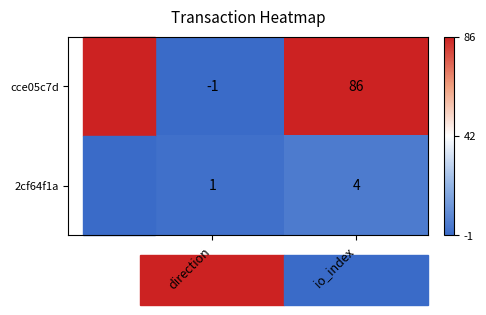

Which series has the largest range (max minus min)?

cce05c7d